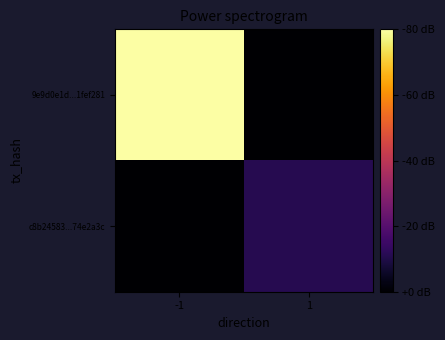

Which series has the largest total across all categories?

9e9d0e1d...1fef281